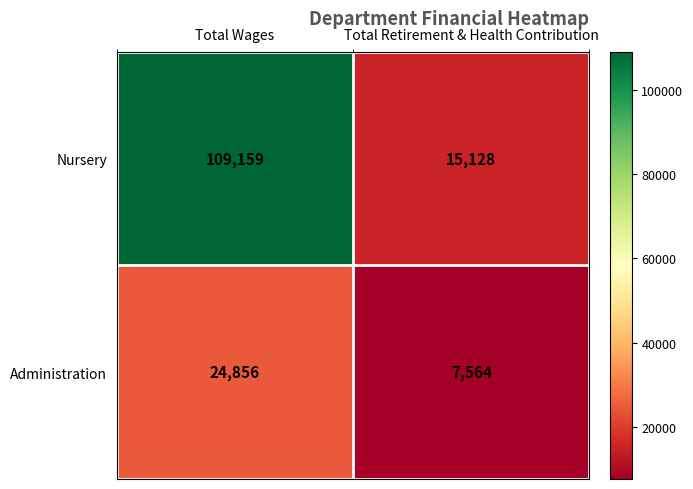

What is the difference between the Administration values at Total Wages and Total Retirement & Health Contribution?

17292